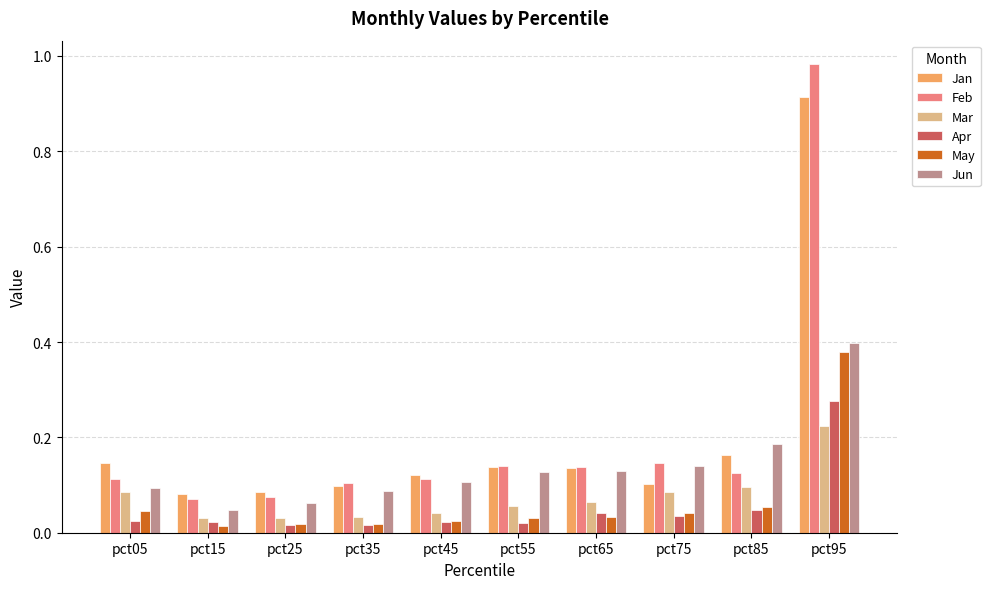

True or false: Jun has a value of 0.2 at pct05.

False